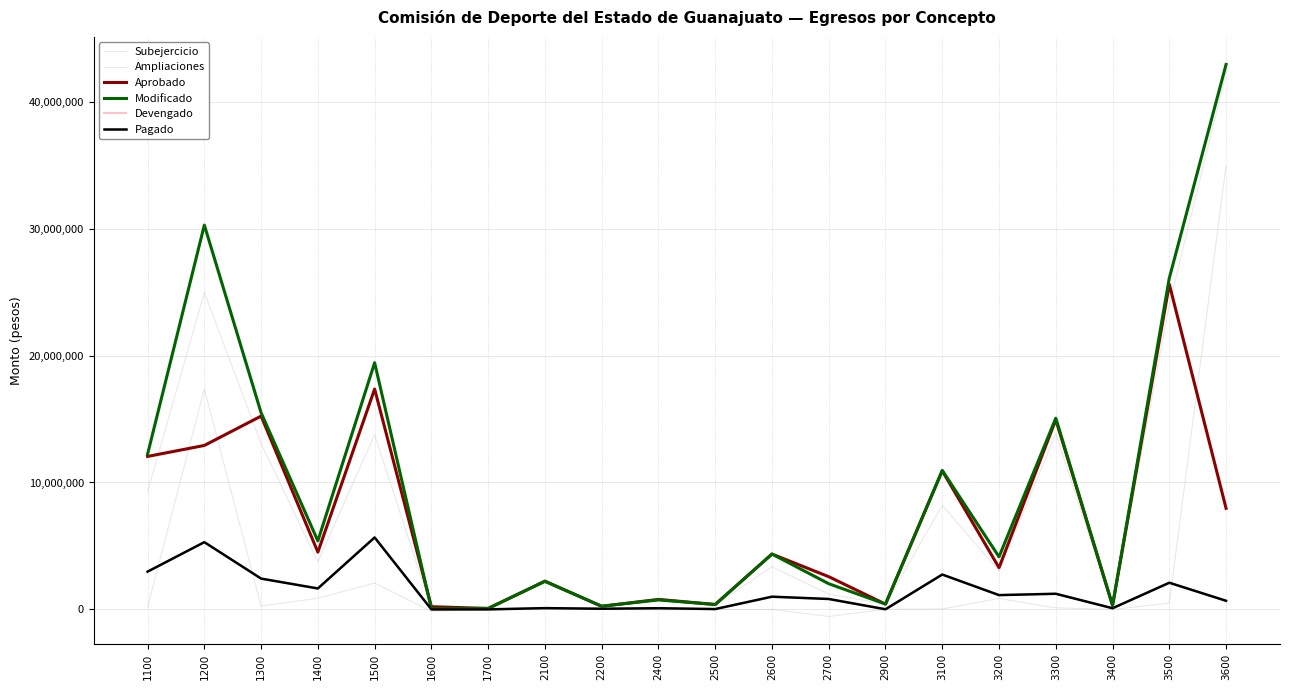

Which series has the widest spread of values?

Modificado